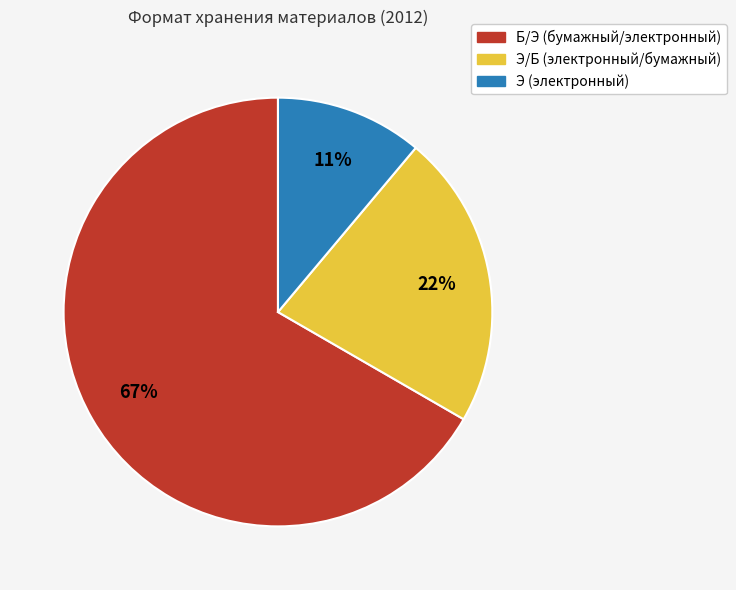

To the nearest percent, what is the difference between the largest and smallest slice percentages?

56%